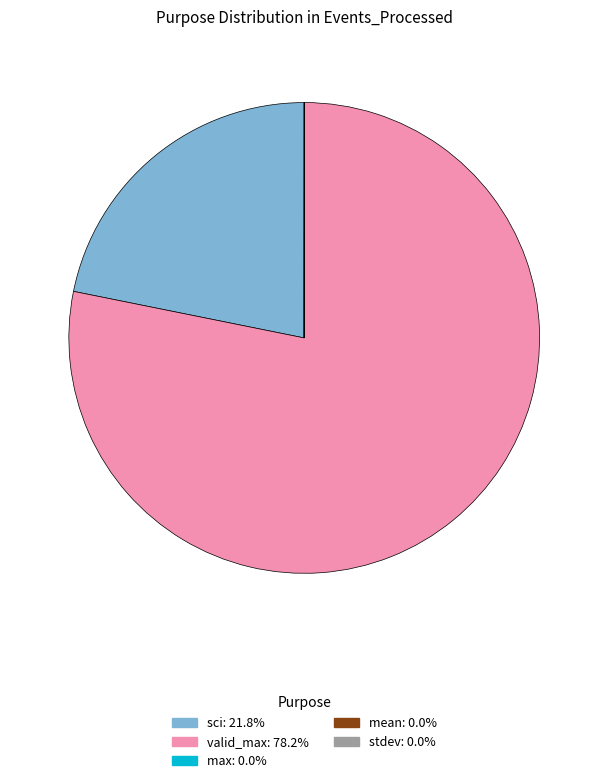

Is there any slice that represents more than half of the pie?

Yes